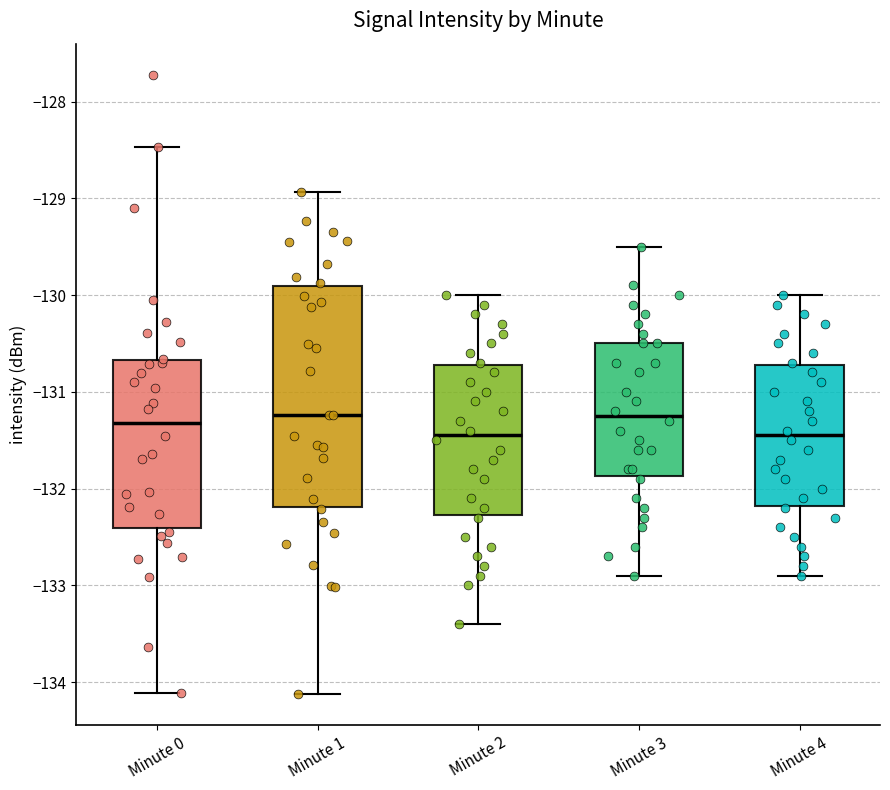

Reading left to right, read every box against the y-axis: the position of its median line, the range the box covers, and the ends of its whiskers. The values are not printed on the chart, so give them approximately, as read against the axis.

Minute 0: median -131.3, box -132.4 to -130.7, whiskers -134.1 to -128.5
Minute 1: median -131.2, box -132.2 to -129.9, whiskers -134.1 to -128.9
Minute 2: median -131.4, box -132.3 to -130.7, whiskers -133.4 to -130.0
Minute 3: median -131.2, box -131.9 to -130.5, whiskers -132.9 to -129.5
Minute 4: median -131.4, box -132.2 to -130.7, whiskers -132.9 to -130.0